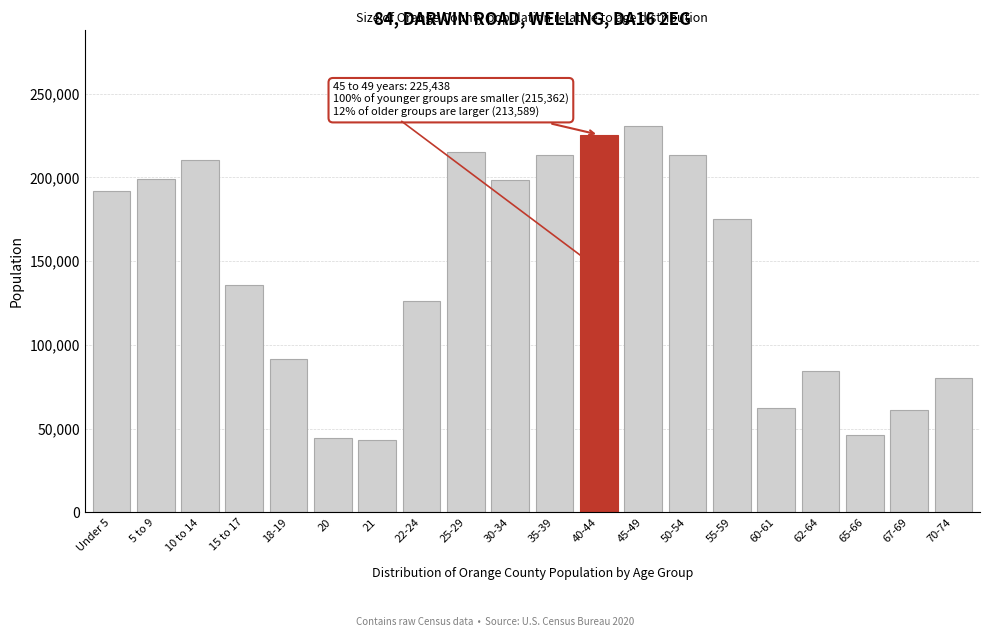

What is the difference between the maximum and second lowest values?

186092